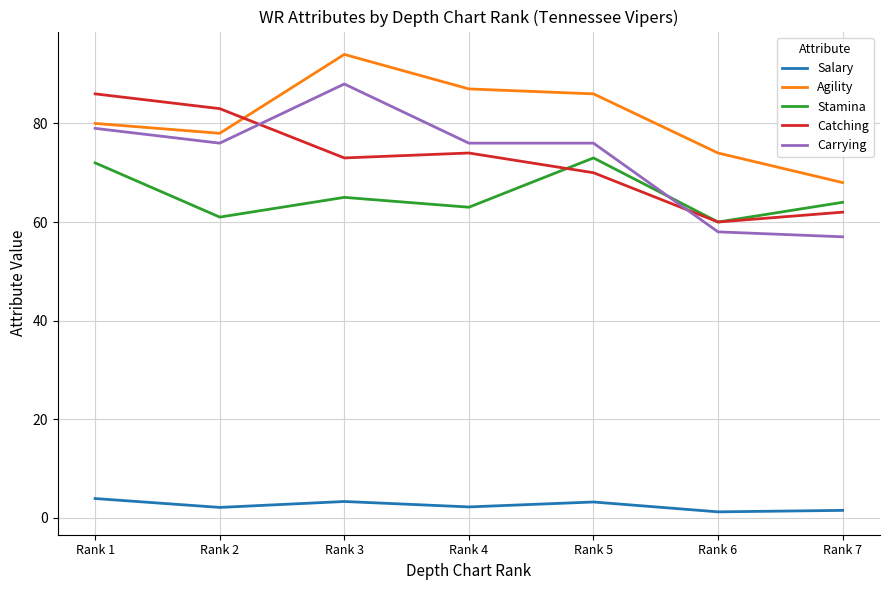

What is the highest value of the Agility series?

94.0